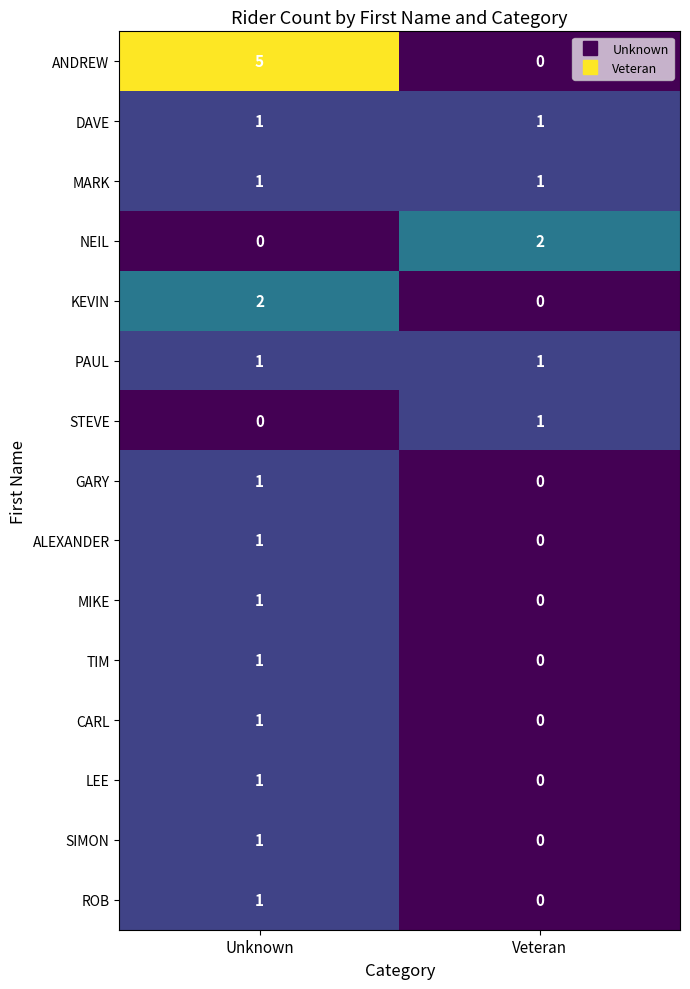

Count the number of data series in this chart.

15